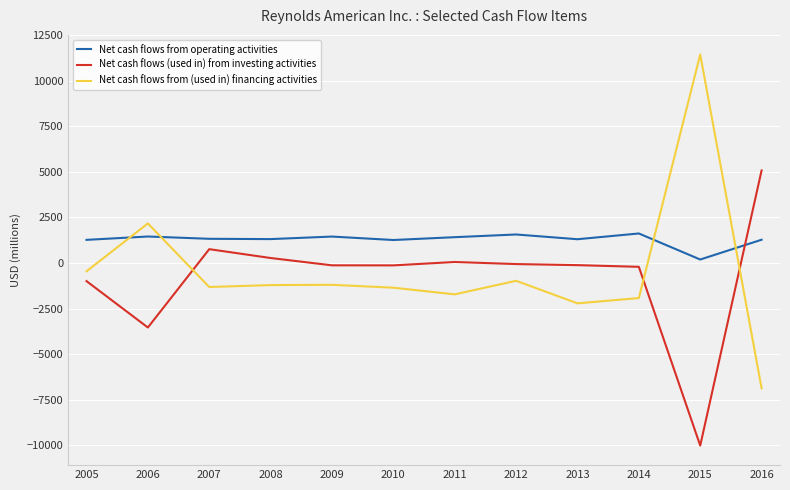

Does the chart display data point markers on the line(s)?

No